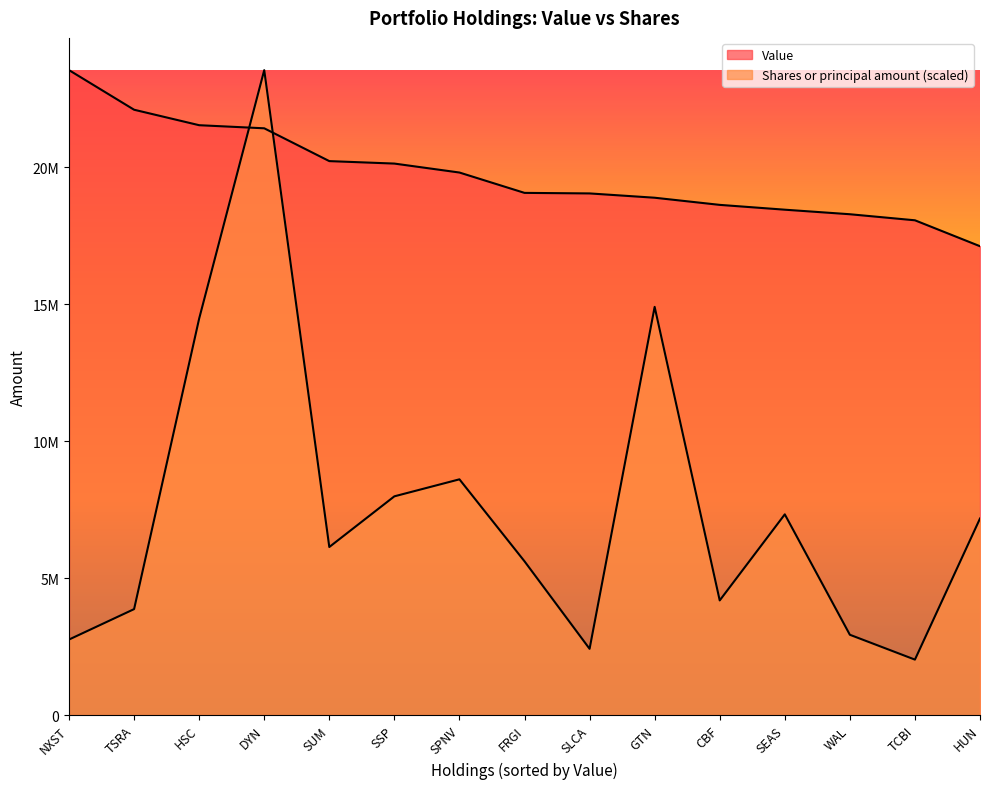

Rank the series at FRGI from lowest to highest value.

Shares or principal amount, Value